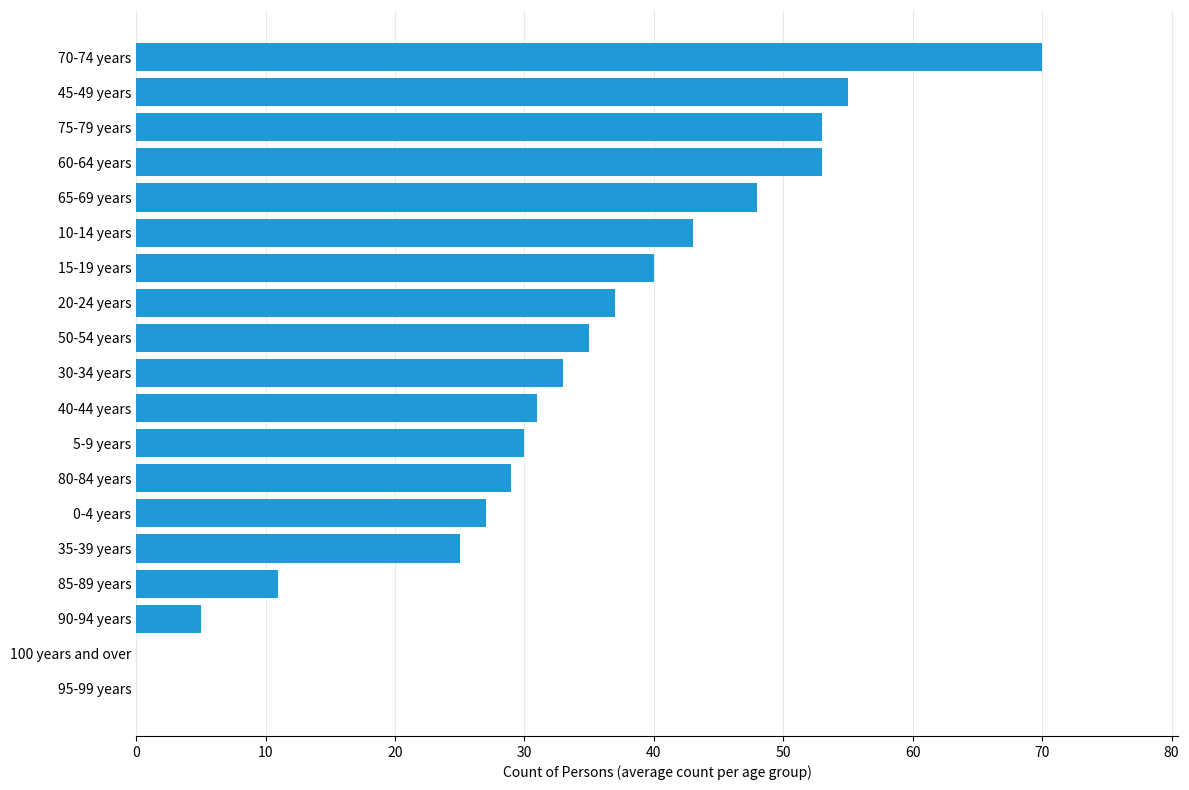

Reading bottom to top, what are all the values shown in this chart?

95-99 years=0	100 years and over=0	90-94 years=5	85-89 years=11	35-39 years=25	0-4 years=27	80-84 years=29	5-9 years=30	40-44 years=31	30-34 years=33	50-54 years=35	20-24 years=37	15-19 years=40	10-14 years=43	65-69 years=48	60-64 years=53	75-79 years=53	45-49 years=55	70-74 years=70